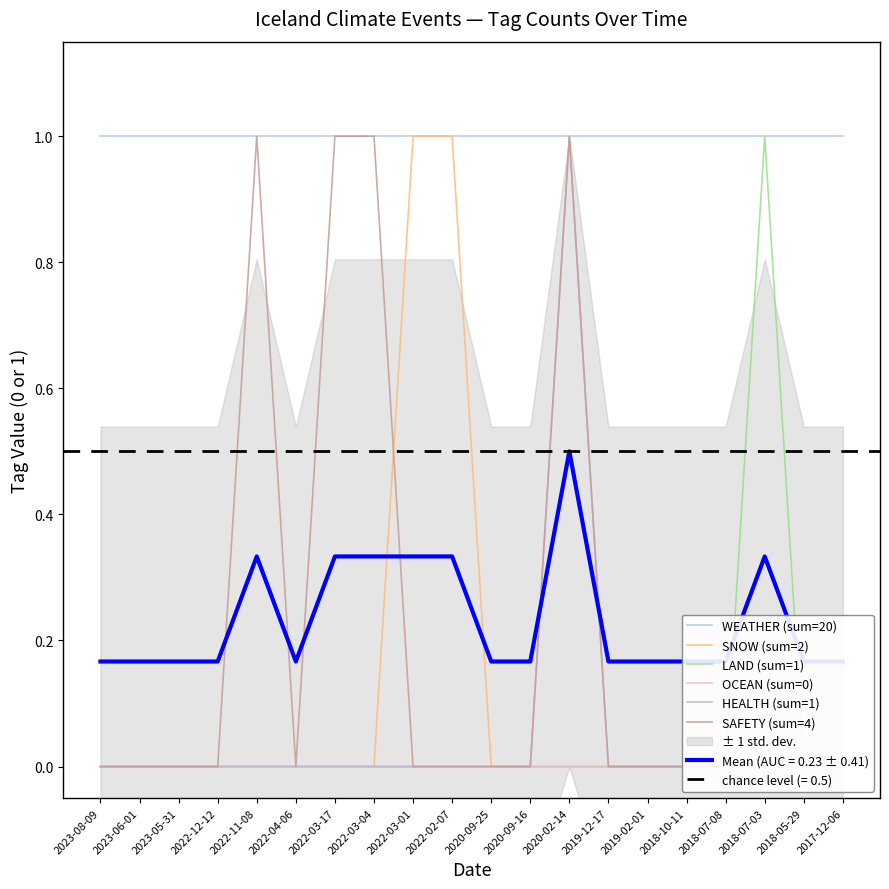

List the series in order of their peak value, lowest first.

OCEAN (sum=0), WEATHER (sum=20), SNOW (sum=2), LAND (sum=1), HEALTH (sum=1), SAFETY (sum=4)